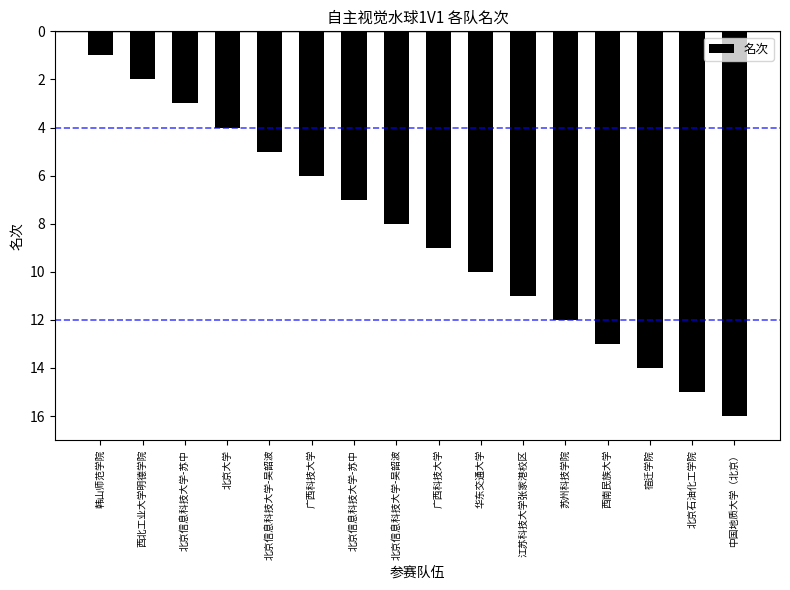

What is the label of the 2nd bar from the right?

北京石油化工学院